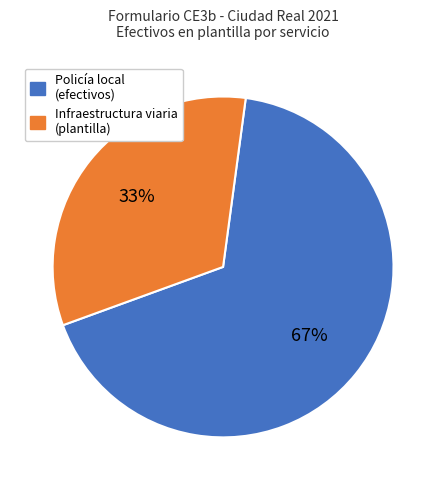

Does any single category account for the majority?

Yes